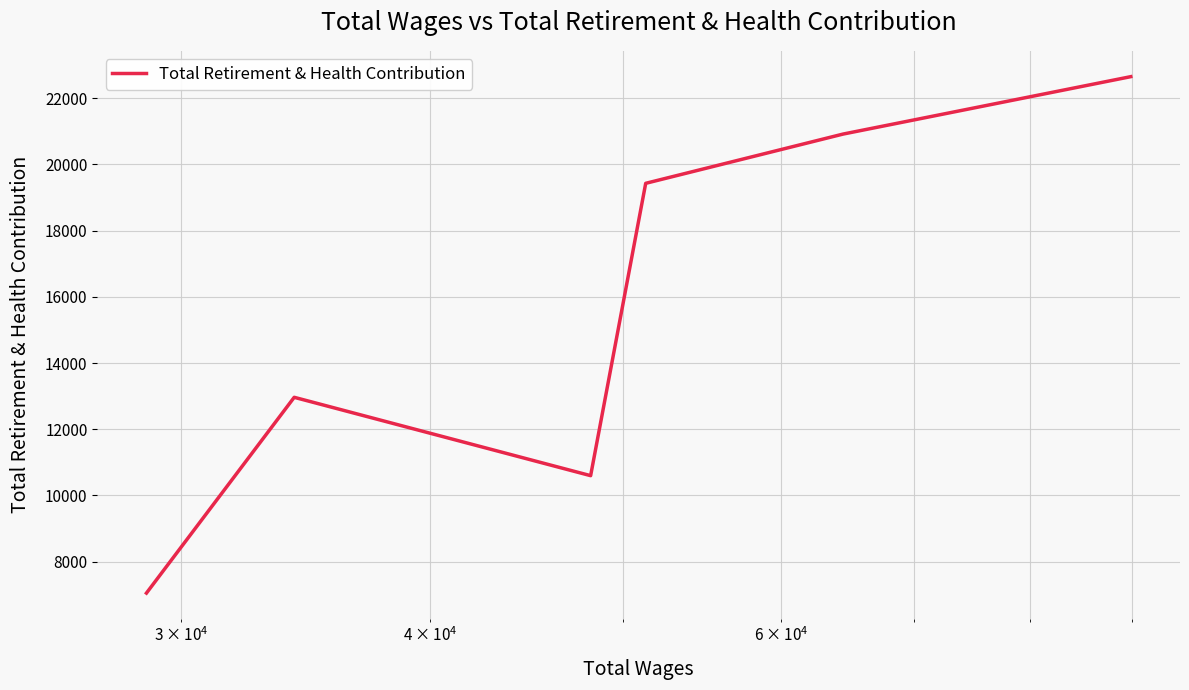

How many points are higher than both their immediate neighbors (excluding endpoints)?

1